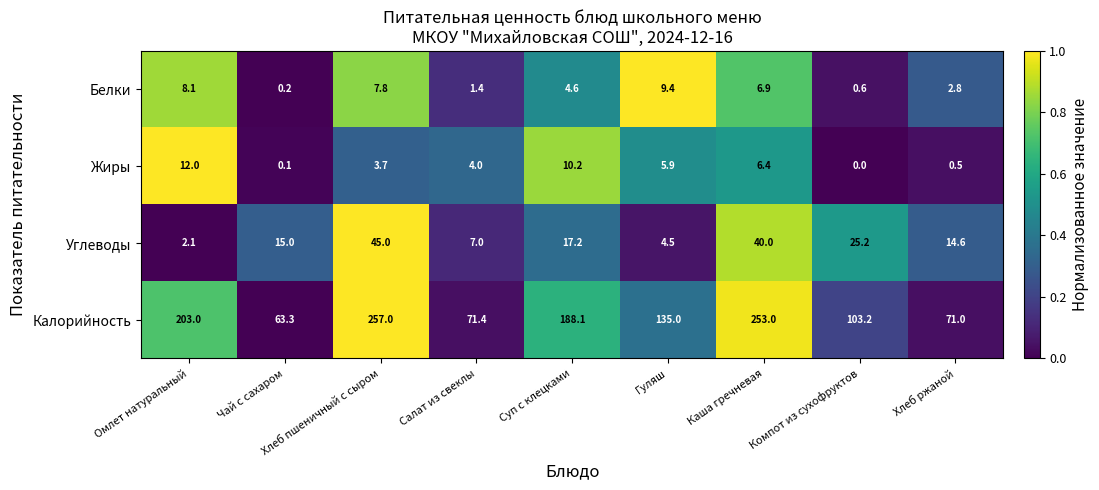

What is the difference between the second highest and minimum values in the Белки series?

7.9